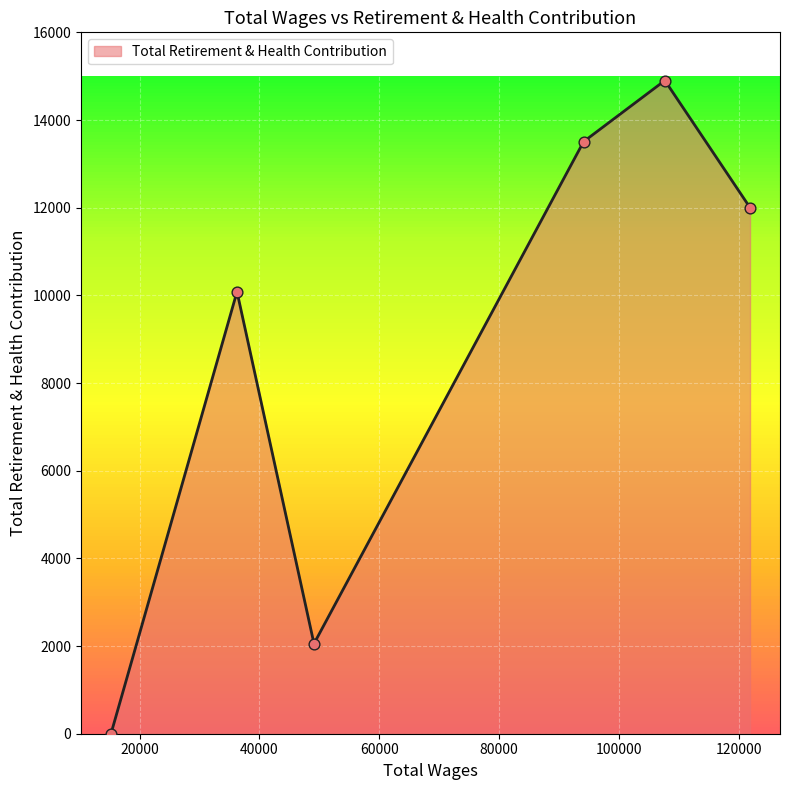

What is the average value?

8758